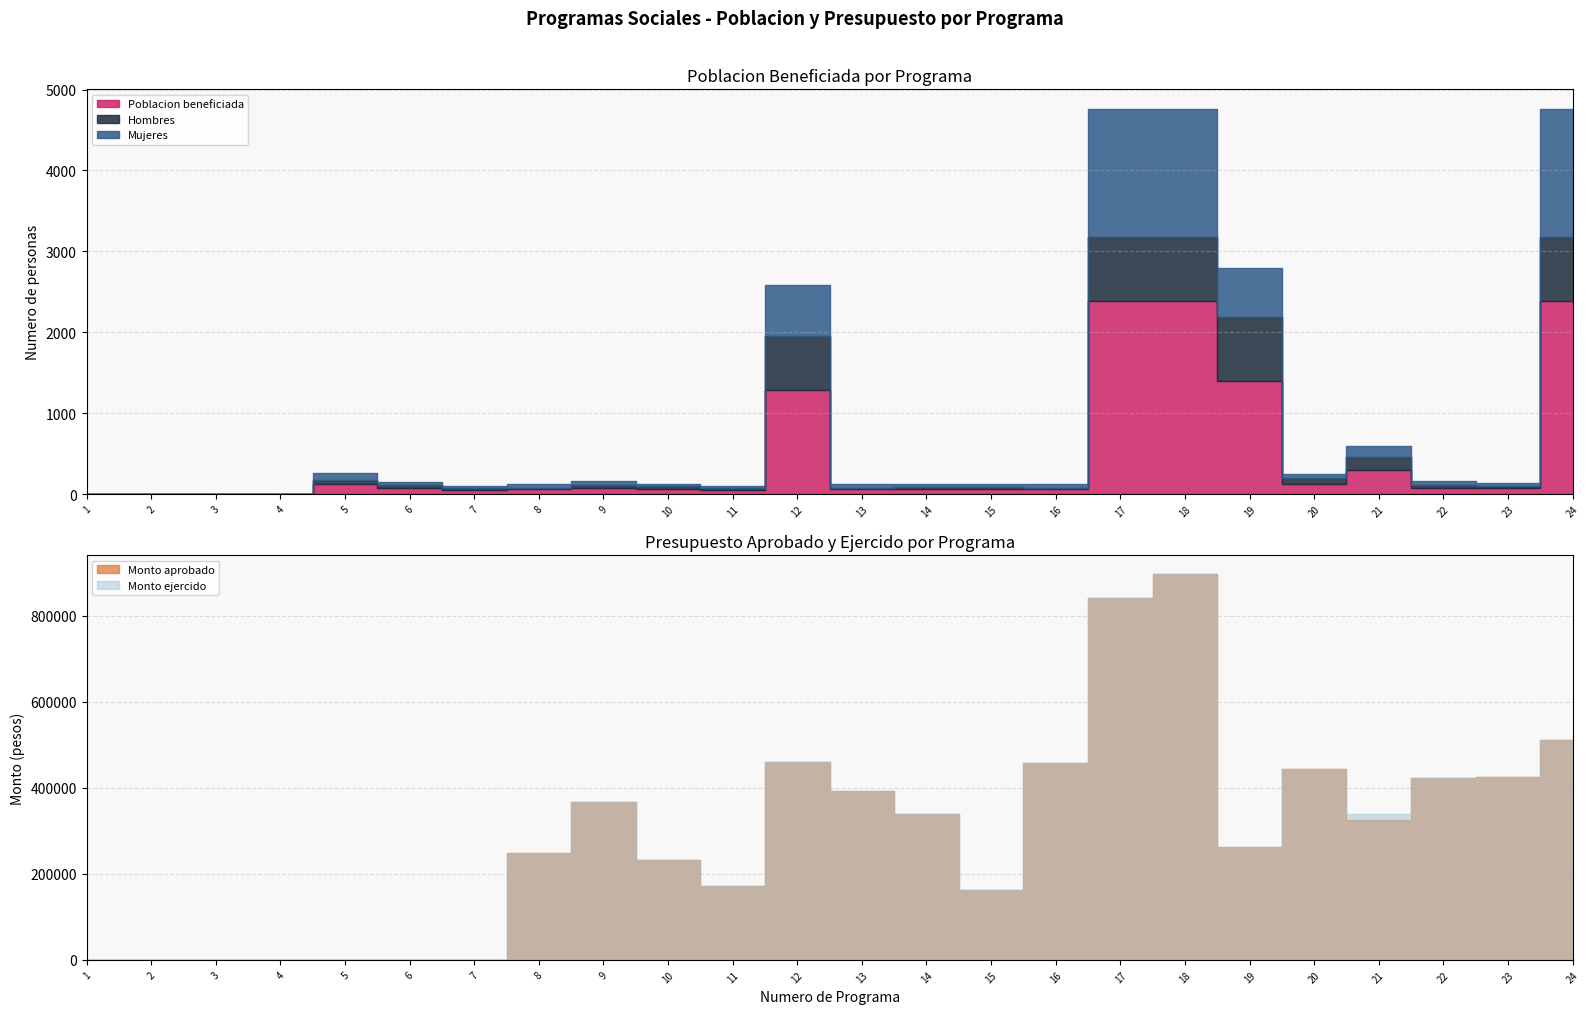

Reading left to right, list all the values displayed in this chart.

Poblacion beneficiada: 1=0.0	2=0.0	3=0.0	4=0.0	5=128.0	6=73.0	7=55.0	8=60.0	9=80.0	10=65.0	11=50.0	12=1292.0	13=60.0	14=60.0	15=60.0	16=60.0	17=2382.0	18=2382.0	19=1400.0	20=125.0	21=300.0	22=80.0	23=70.0	24=2382.0
Monto aprobado: 1=0.0	2=0.0	3=0.0	4=0.0	5=0.0	6=0.0	7=0.0	8=249047.7	9=366915.4	10=231146.8	11=170725.5	12=461127.2	13=391968.7	14=338651.6	15=161348.4	16=458031.3	17=841914.9	18=896529.5	19=261588.7	20=443120.2	21=326097.3	22=423695.0	23=426305.0	24=511677.9
Monto ejercido: 1=0.0	2=0.0	3=0.0	4=0.0	5=0.0	6=0.0	7=0.0	8=249047.7	9=366915.4	10=231146.8	11=170725.5	12=461127.2	13=391968.7	14=338651.6	15=161348.4	16=458031.3	17=841914.9	18=896529.5	19=261588.7	20=443120.2	21=338158.4	22=423695.0	23=426305.0	24=511677.9
Hombres: 1=0.0	2=0.0	3=0.0	4=0.0	5=41.0	6=43.0	7=23.0	8=22.0	9=37.0	10=35.0	11=28.0	12=665.0	13=19.0	14=25.0	15=29.0	16=22.0	17=798.0	18=798.0	19=792.0	20=75.0	21=164.0	22=32.0	23=28.0	24=798.0
Mujeres: 1=0.0	2=0.0	3=0.0	4=0.0	5=87.0	6=40.0	7=22.0	8=38.0	9=43.0	10=30.0	11=22.0	12=627.0	13=41.0	14=35.0	15=31.0	16=38.0	17=1584.0	18=1584.0	19=608.0	20=50.0	21=136.0	22=48.0	23=42.0	24=1584.0